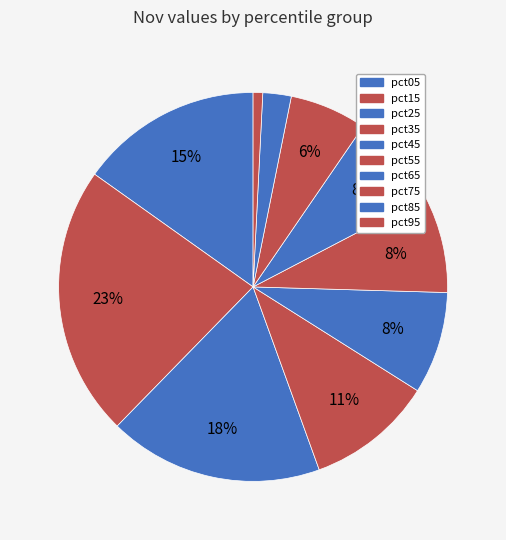

How many segments does this pie chart have?

10